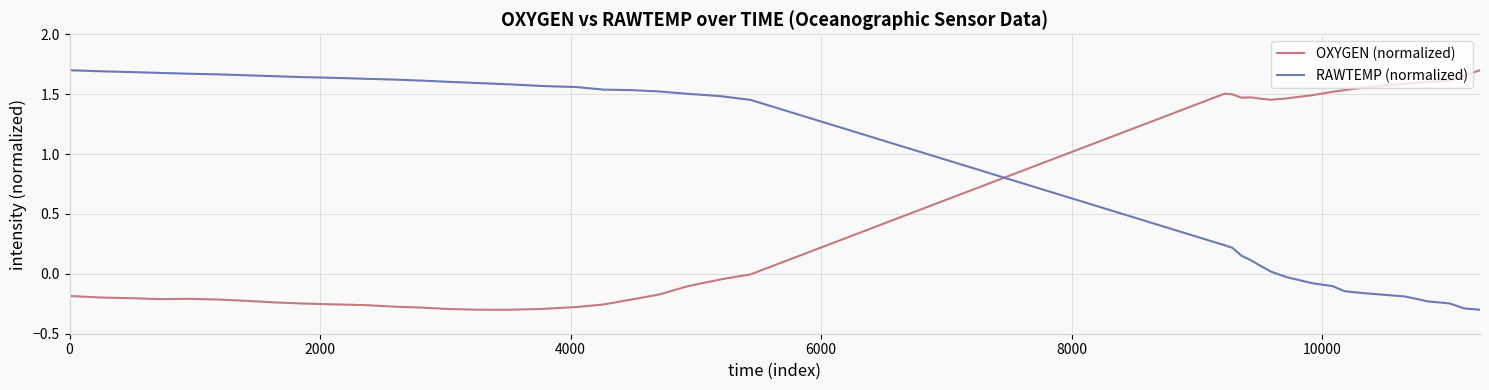

What are all the series names shown in the legend?

OXYGEN (normalized), RAWTEMP (normalized)